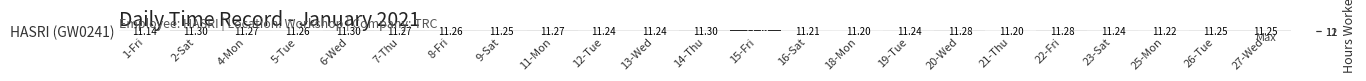

How many distinct data groups are displayed?

1